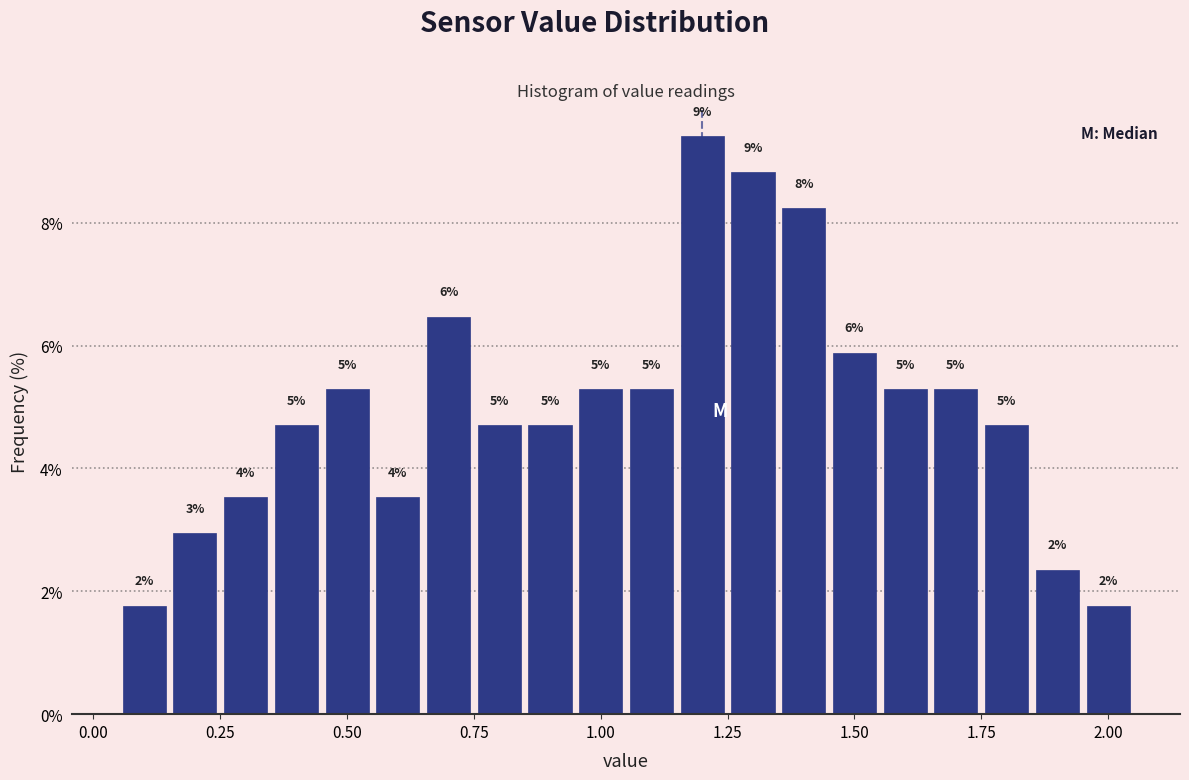

Around what value on the x-axis is the tallest bar? Give the approximate position of its centre, as read against the axis.

1.20